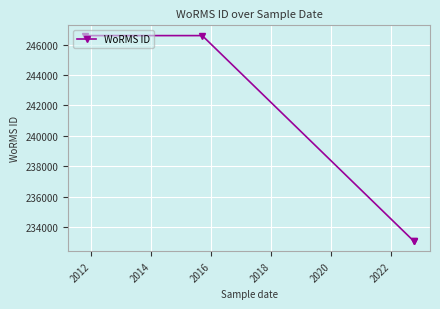

How many values are below 246593?

2